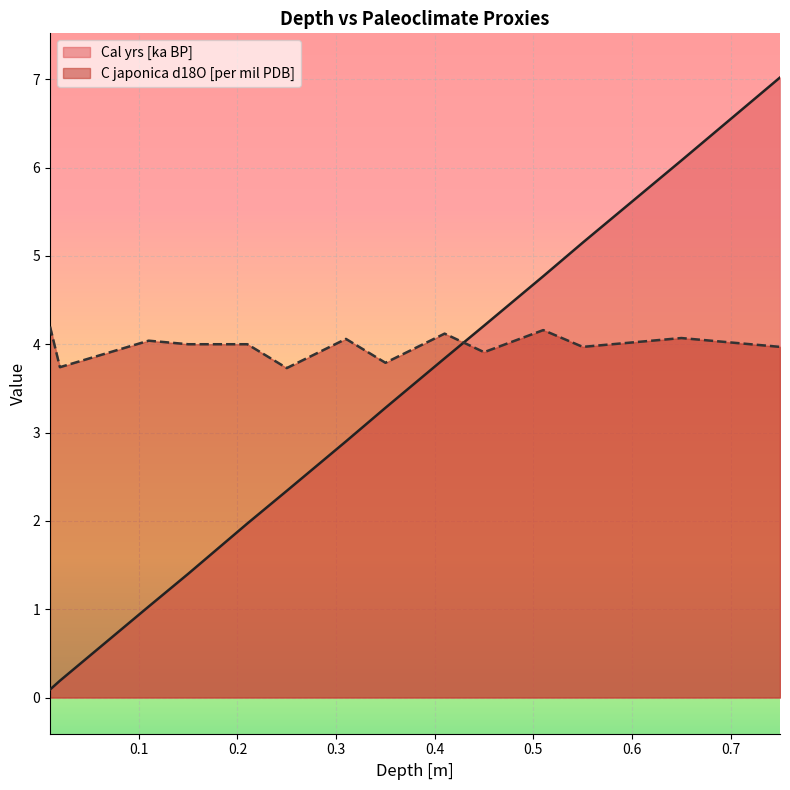

Reading left to right, list all the values displayed in this chart.

Cal yrs [ka BP]: 0.01=0.1	0.02=0.2	0.11=1.0	0.15=1.4	0.21=2.0	0.25=2.3	0.31=2.9	0.35=3.3	0.41=3.8	0.45=4.2	0.51=4.8	0.55=5.2	0.65=6.1	0.75=7.0
C japonica d18O [per mil PDB]: 0.01=4.2	0.02=3.7	0.11=4.0	0.15=4.0	0.21=4.0	0.25=3.7	0.31=4.1	0.35=3.8	0.41=4.1	0.45=3.9	0.51=4.2	0.55=4.0	0.65=4.1	0.75=4.0